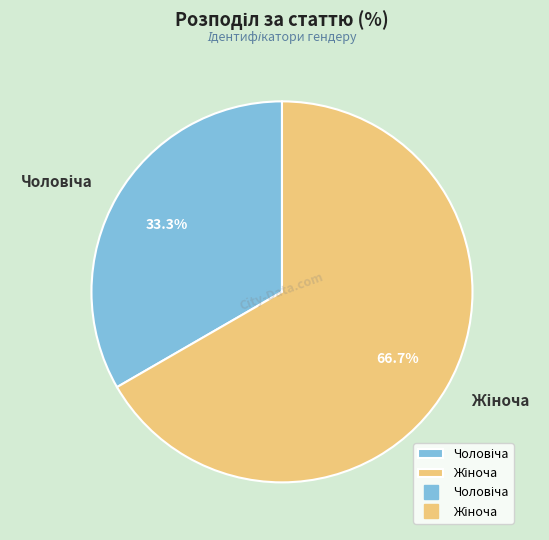

Is there any slice that represents more than half of the pie?

Yes